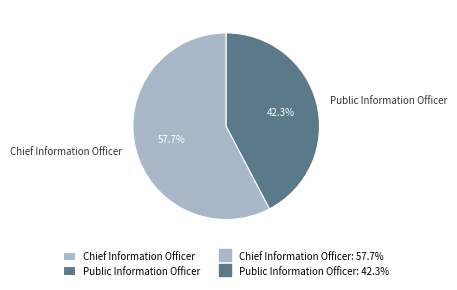

Is it true that Public Information Officer is 42% of the pie?

True